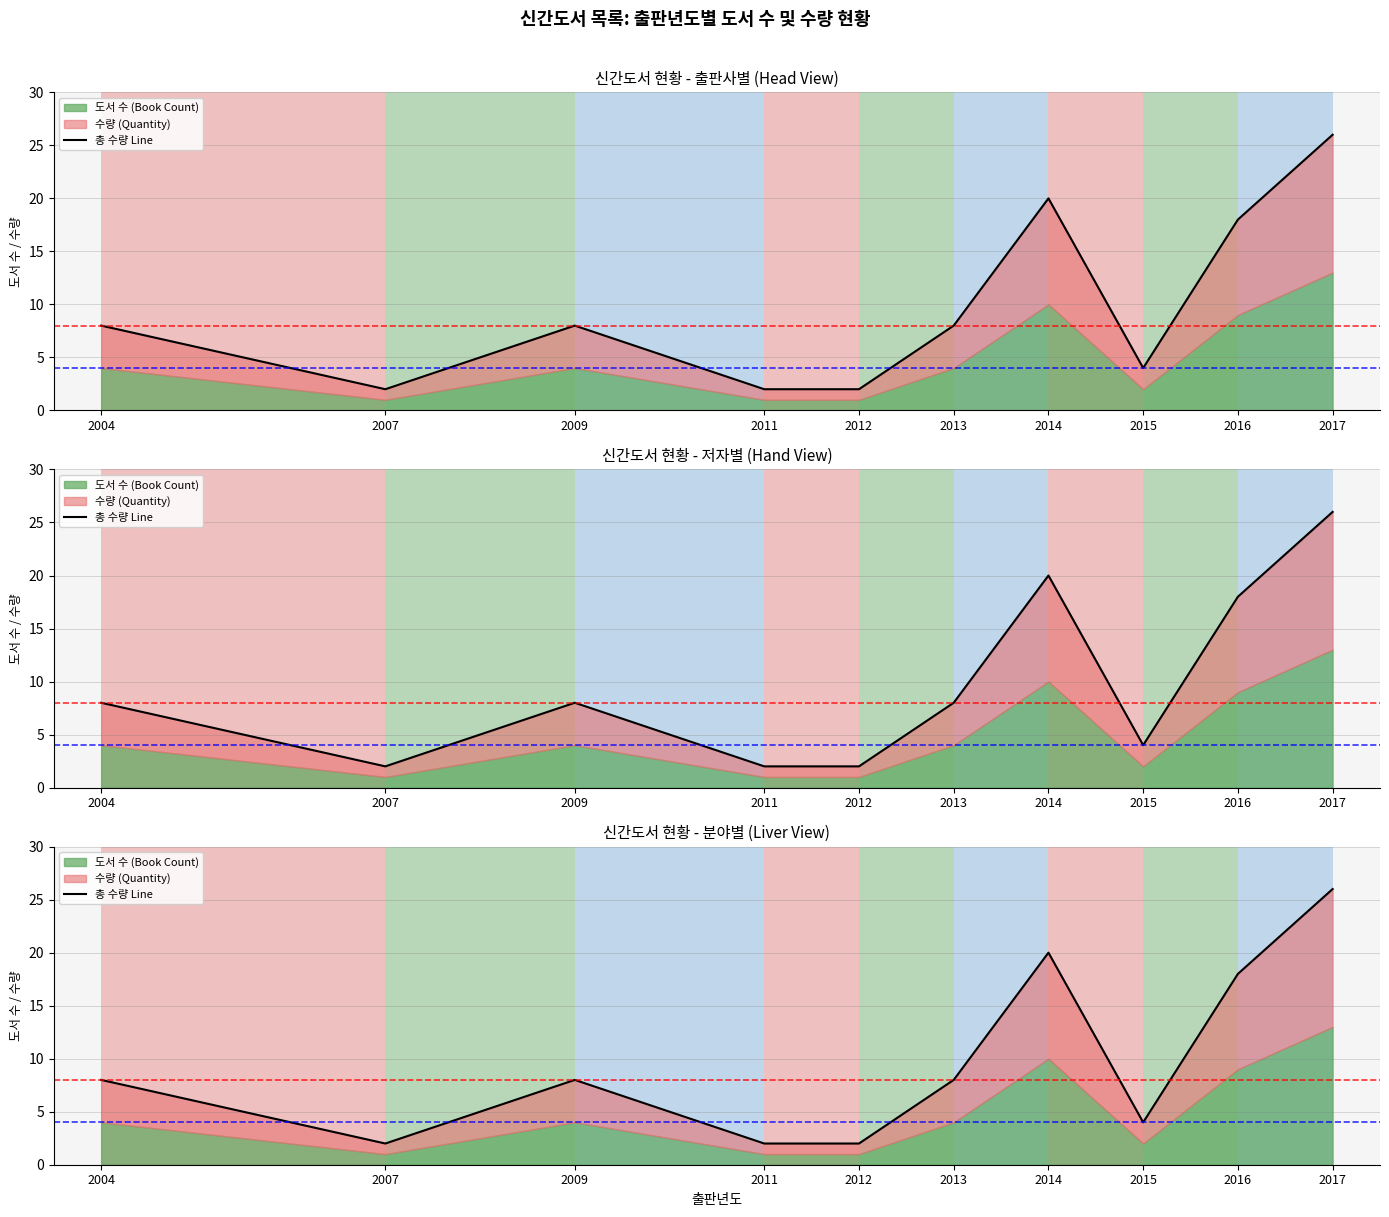

List the labels in order of value, smallest first.

2007, 2011, 2012, 2015, 2004, 2009, 2013, 2016, 2014, 2017